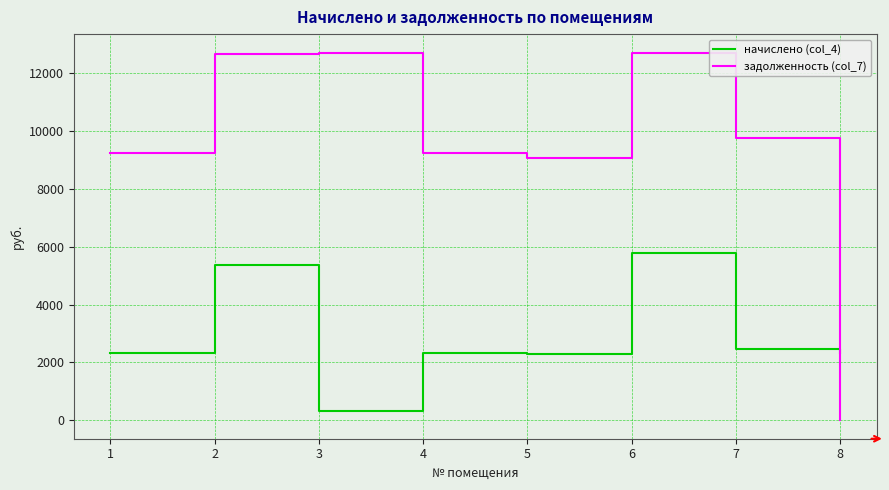

Where is the first local minimum for начислено (col_4)?

3